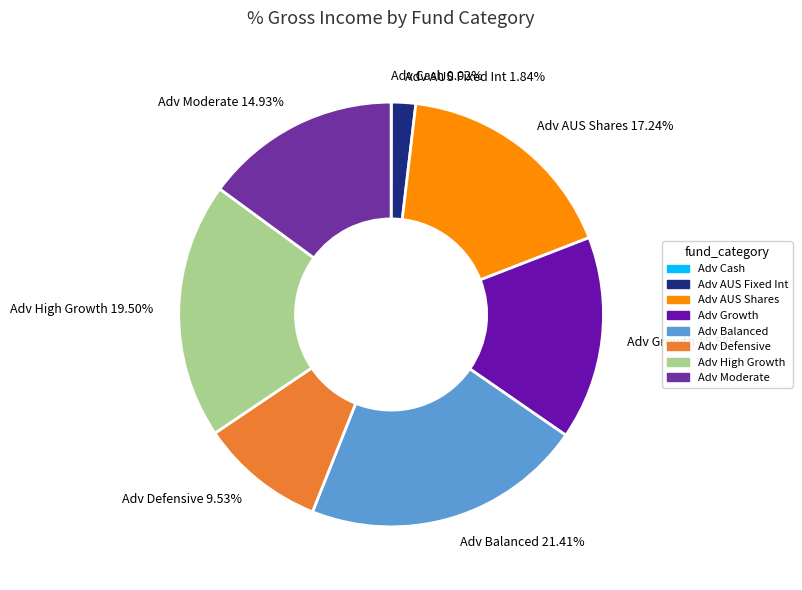

Approximately how many times larger is the value at Adv AUS Shares 17.24% compared to Adv Balanced 21.41%?

0.8